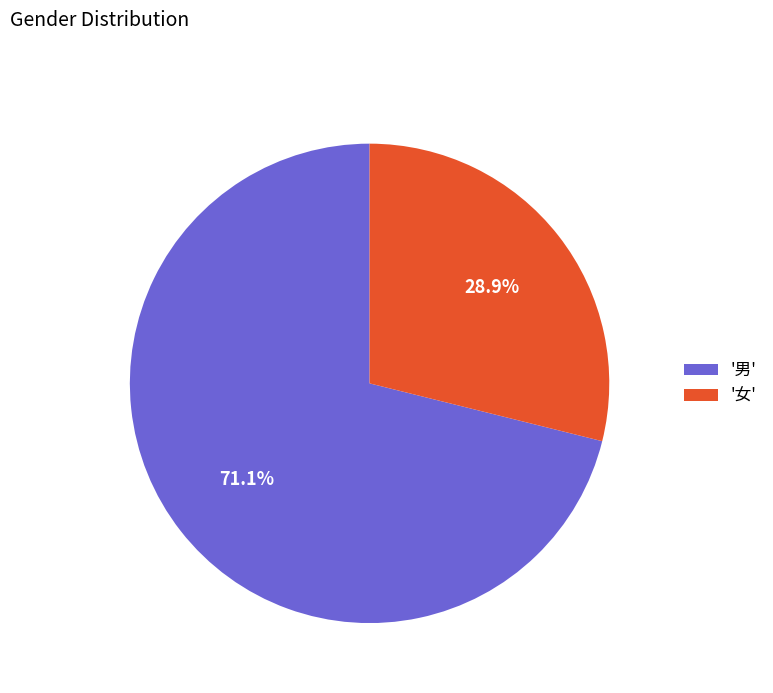

What is the majority slice?

'男'